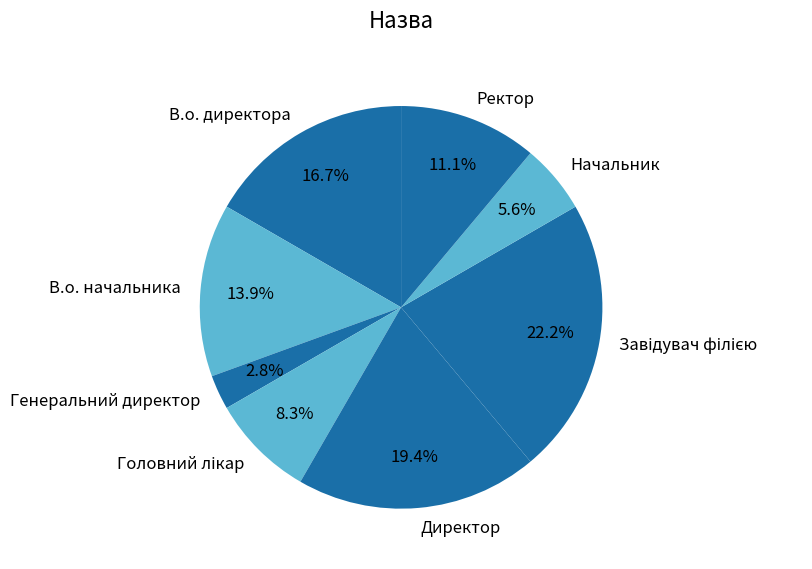

To the nearest percent, what is the average slice percentage?

12%